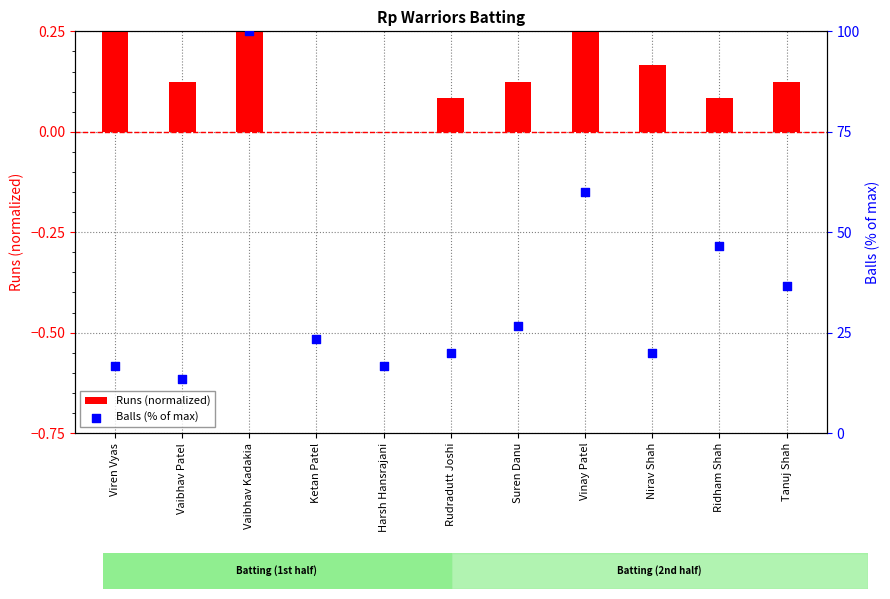

Which series contains the highest Y value?

Balls (% of max)